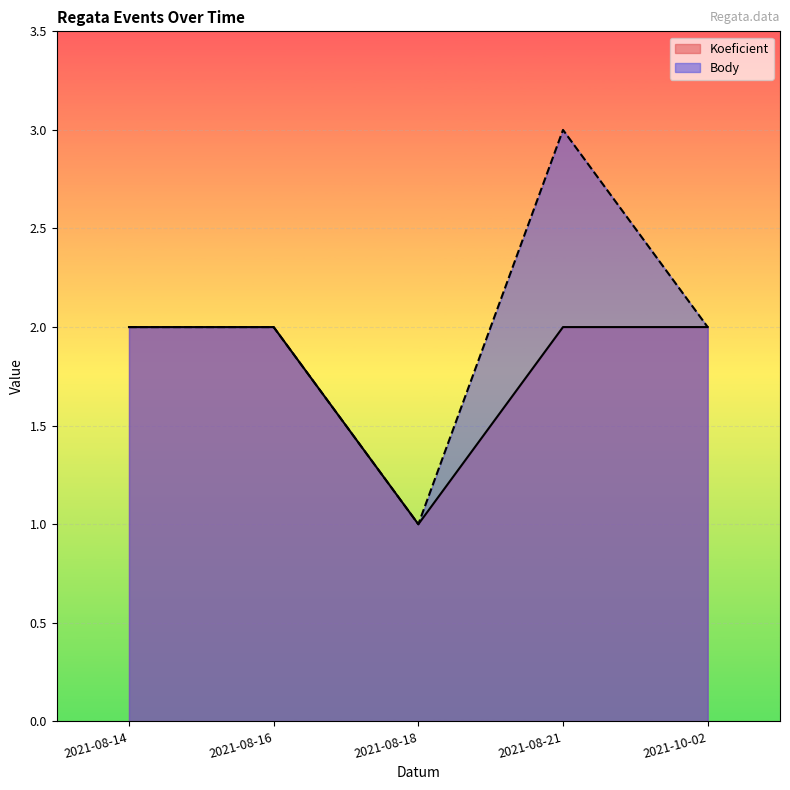

At 2021-08-14, list the series in order from smallest to largest.

Koeficient, Body